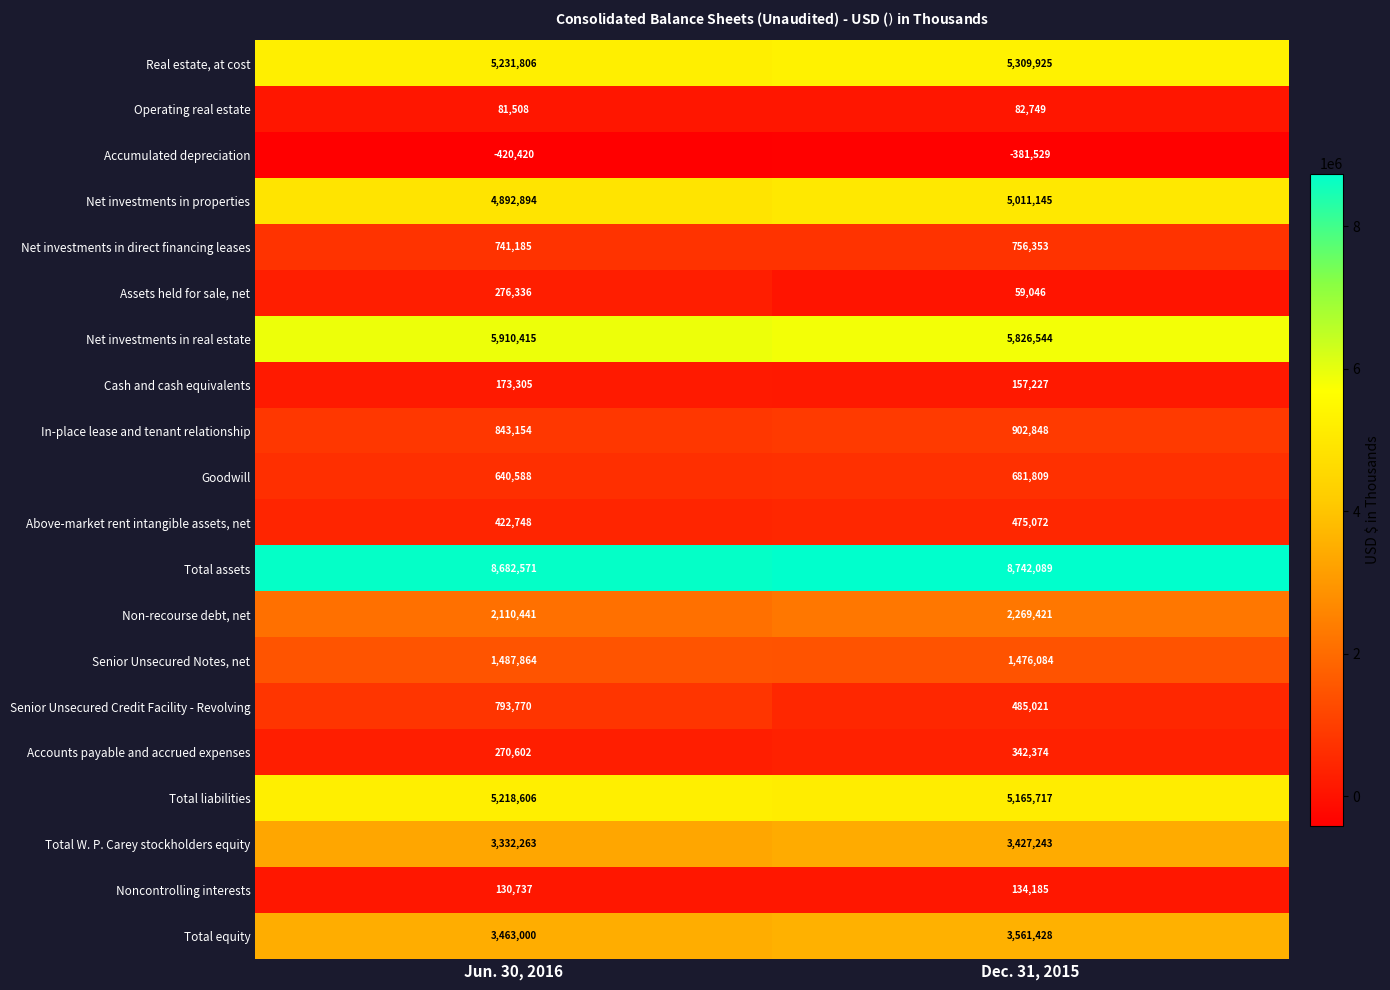

At which category is the sum across all series the highest?

Dec. 31, 2015